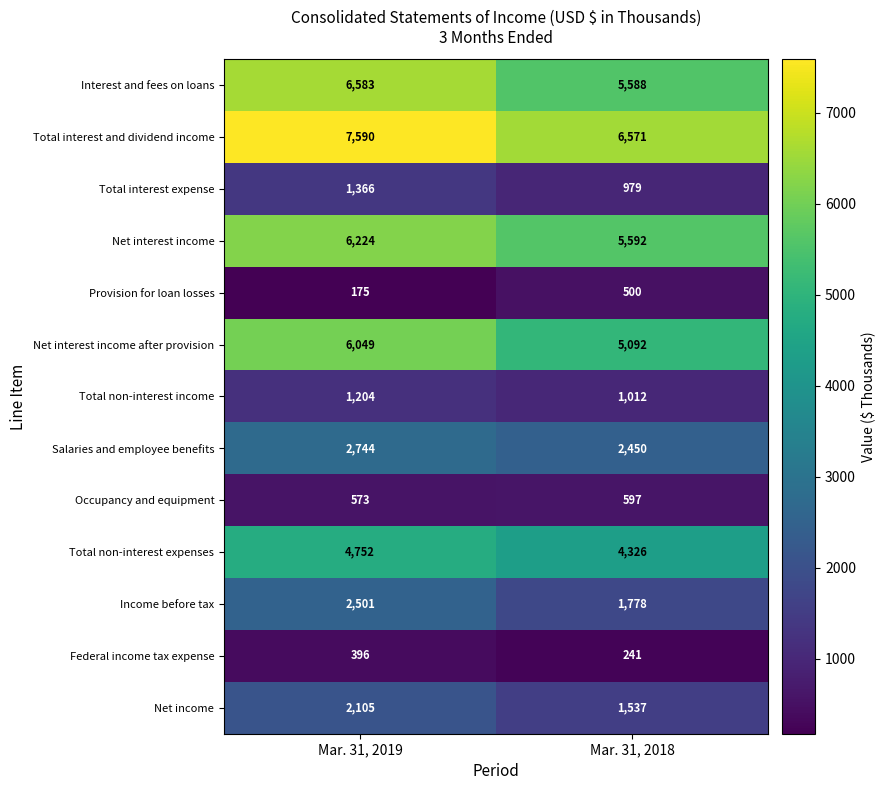

At how many categories does at least one series exceed 1535?

2